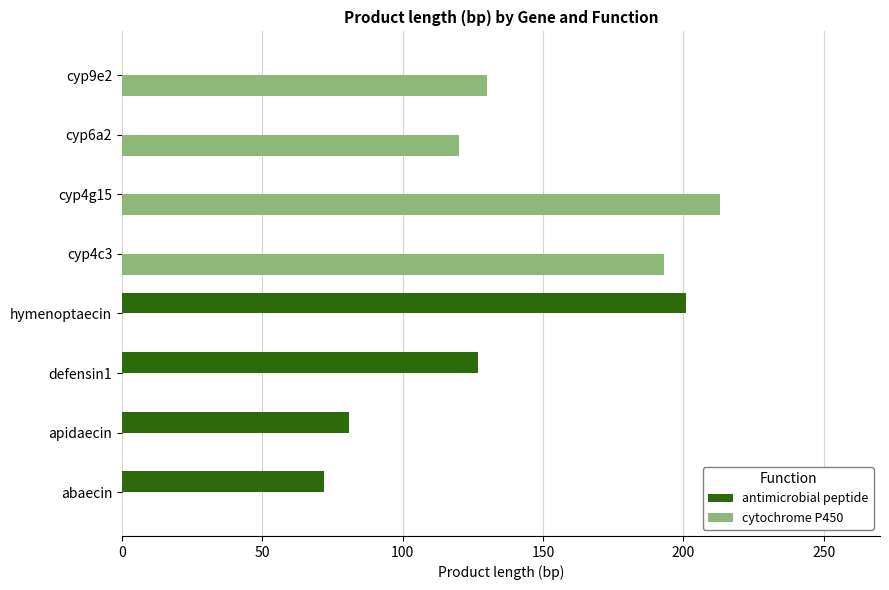

What is the sum of all cytochrome P450 values?

656